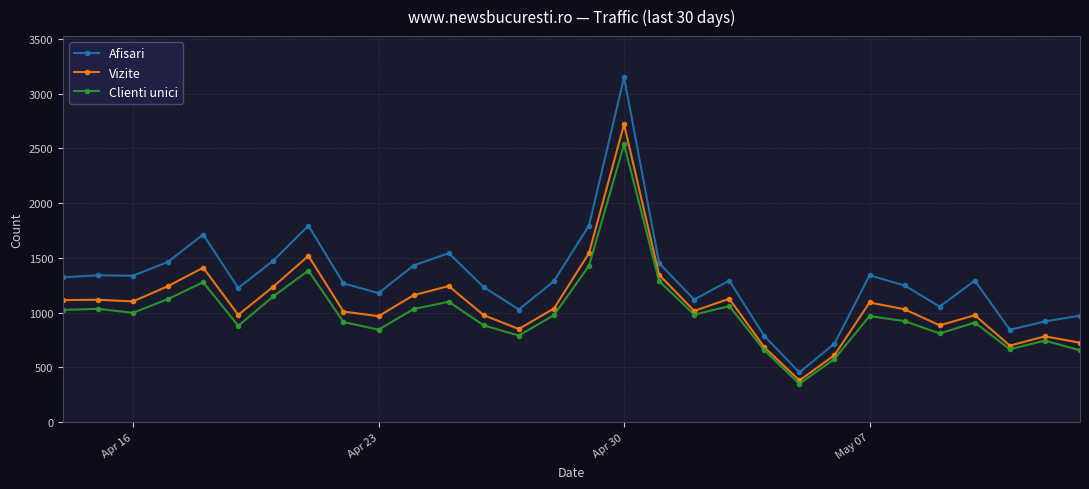

What is the difference between the maximum and minimum values in the Vizite series?

2340